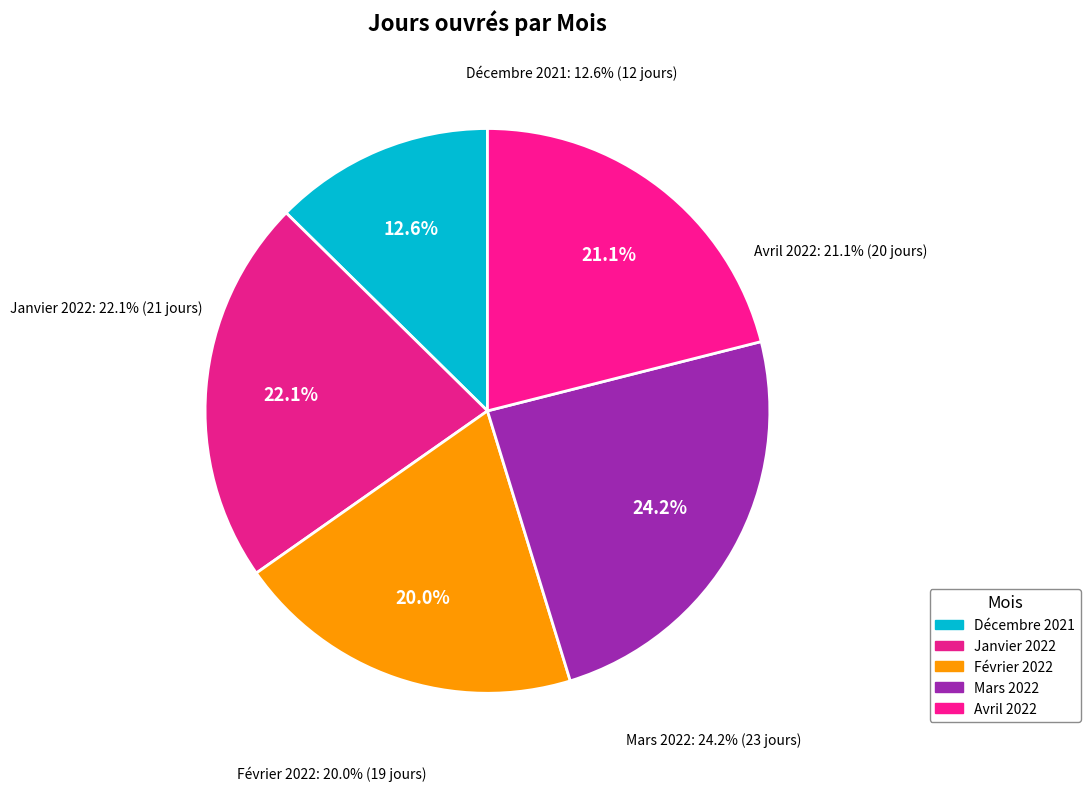

Is Février 2022 the majority of the pie?

No